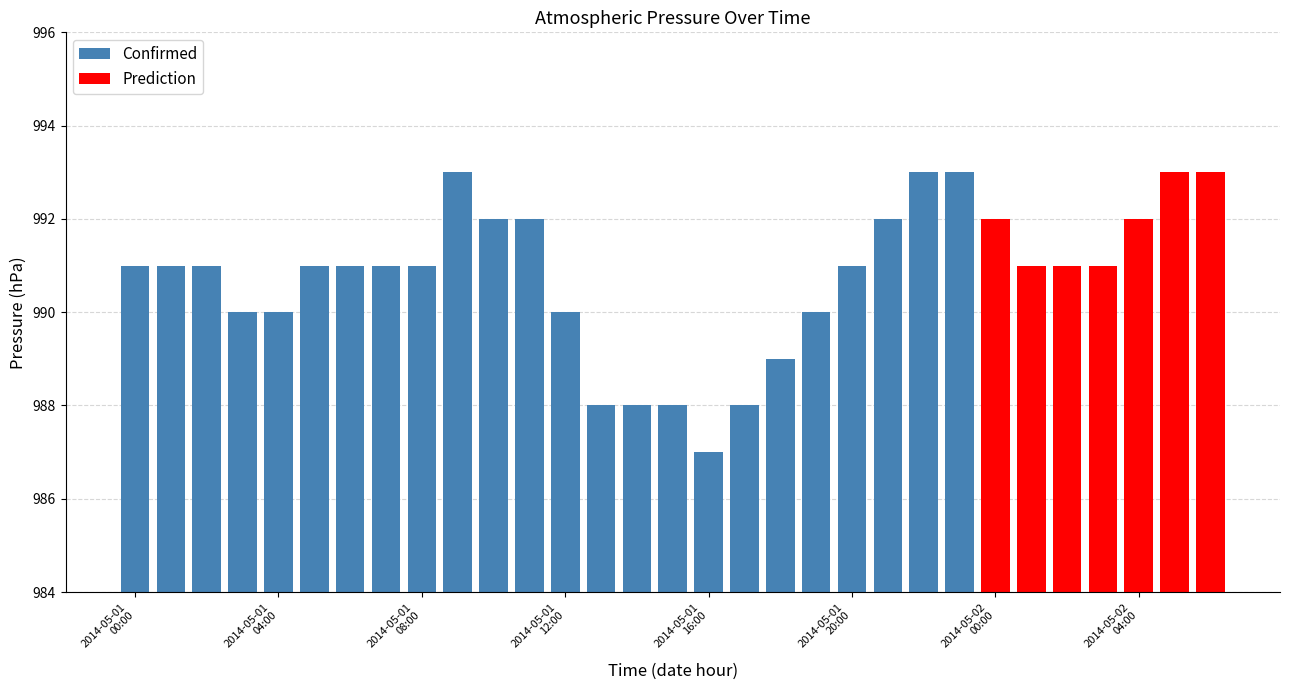

What is the minimum value for Confirmed?

987